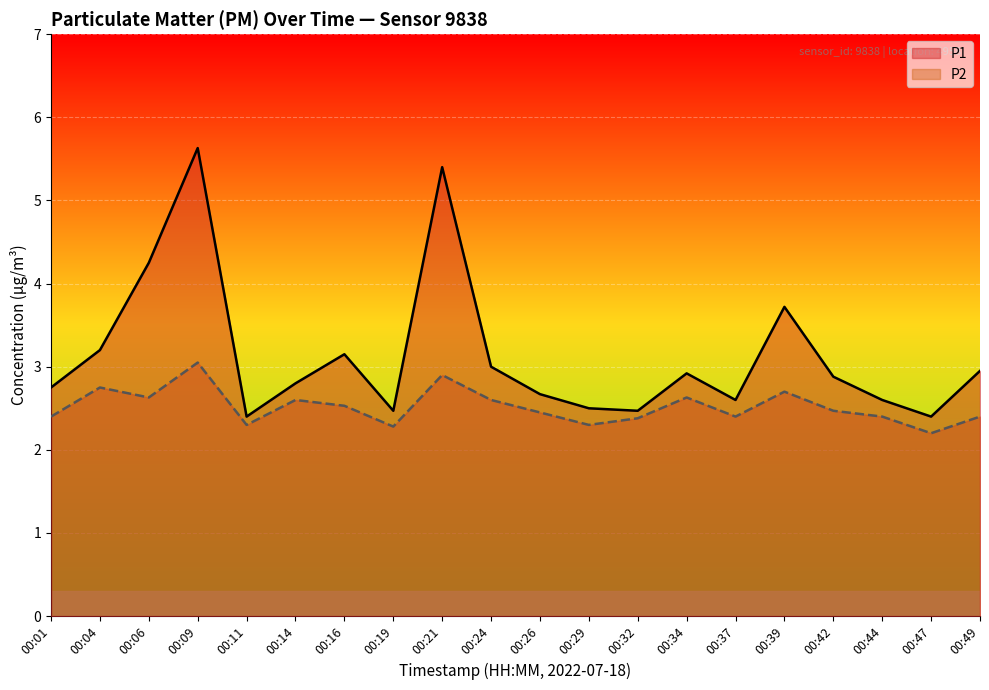

What is the lowest value of the P1 series?

2.4